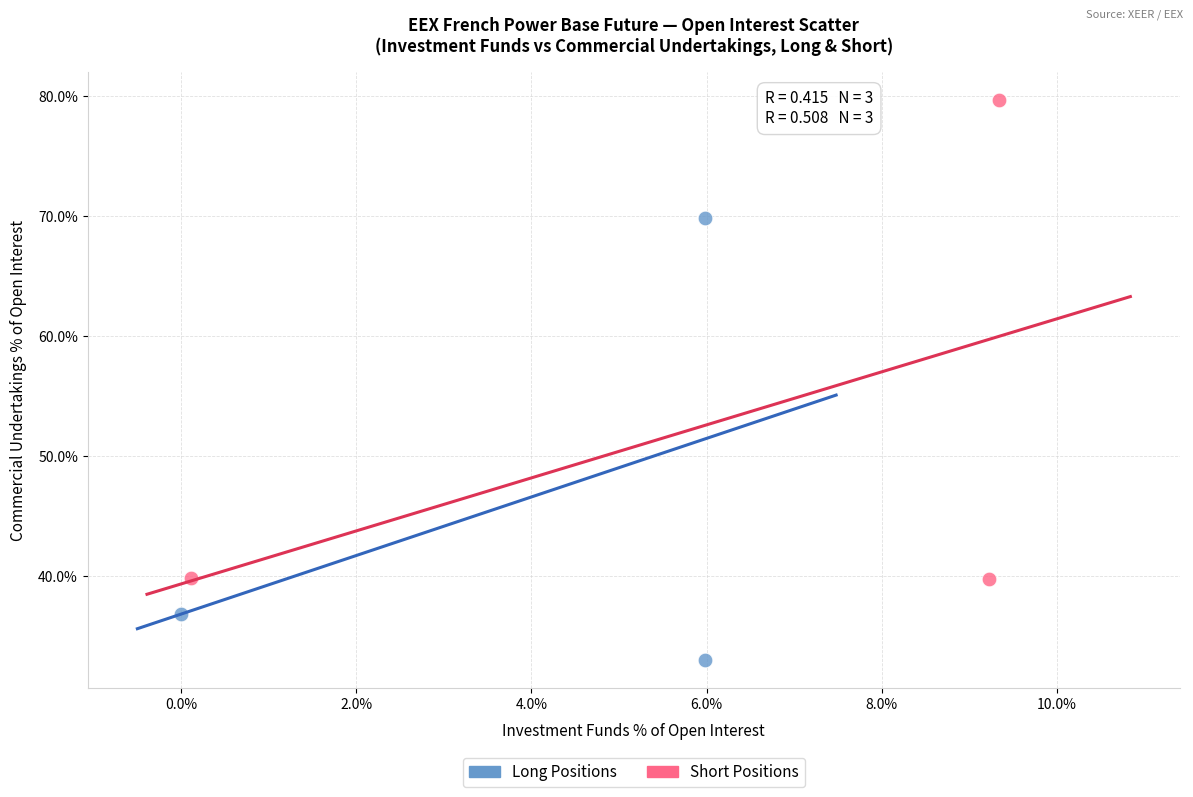

Which series contains the highest Y value?

Short Positions